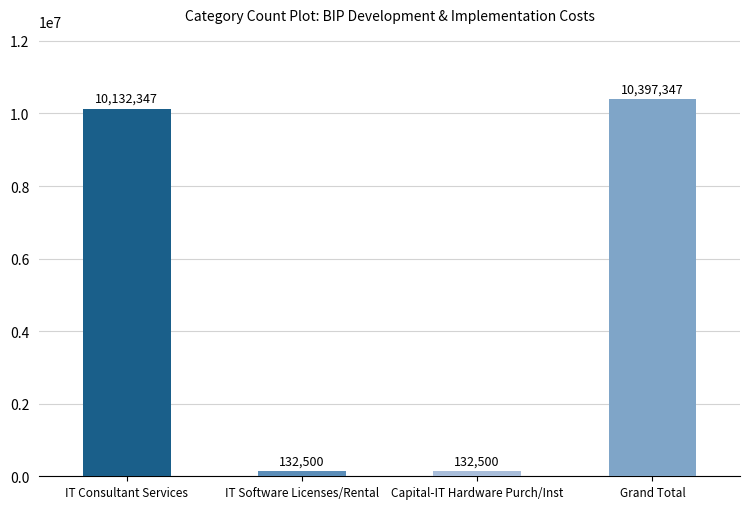

What is the label of the 4th bar from the left?

Grand Total